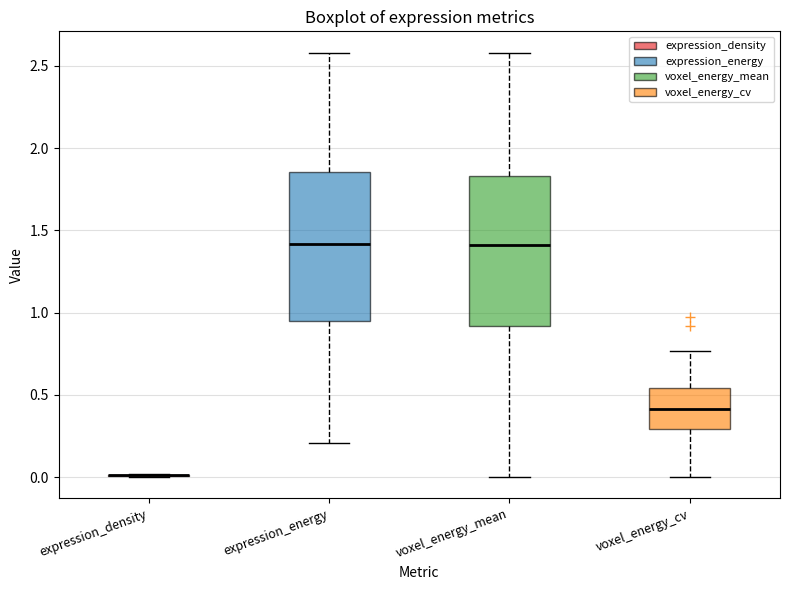

Reading left to right, transcribe this box plot: for each box, give where its median line is, the range the box spans, and where its two whiskers end, as read against the y-axis. The values are not printed on the chart, so give them approximately, as read against the axis.

expression_density: box collapsed to a line at 0.00, whiskers 0.00 to 0.00
expression_energy: median 1.40, box 0.95 to 1.85, whiskers 0.20 to 2.60
voxel_energy_mean: median 1.40, box 0.90 to 1.85, whiskers 0.00 to 2.60
voxel_energy_cv: median 0.40, box 0.30 to 0.55, whiskers 0.00 to 0.75